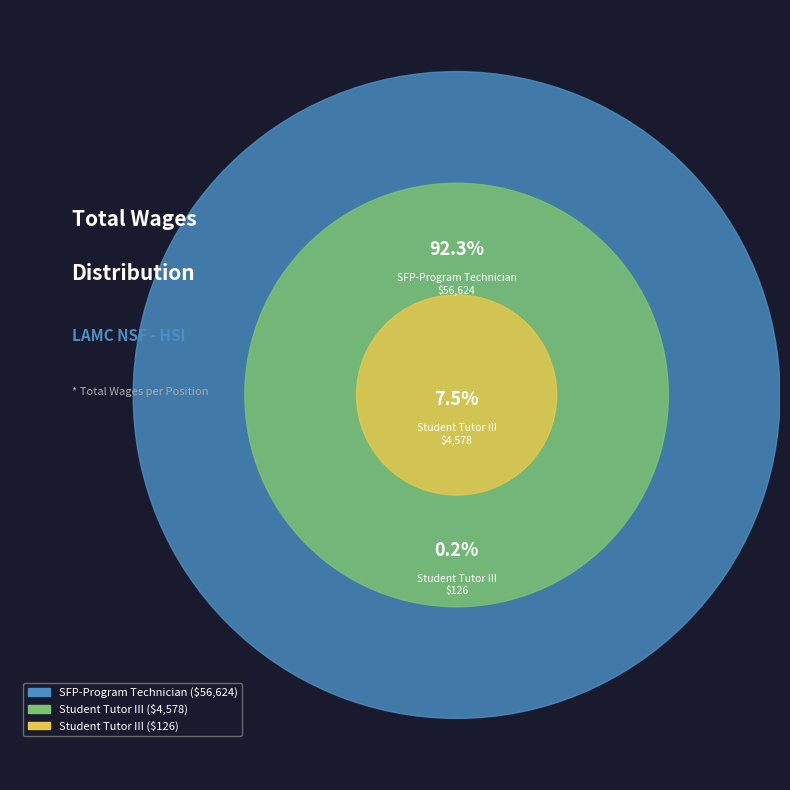

Which category has the smallest portion of the pie?

Student Tutor III (126)